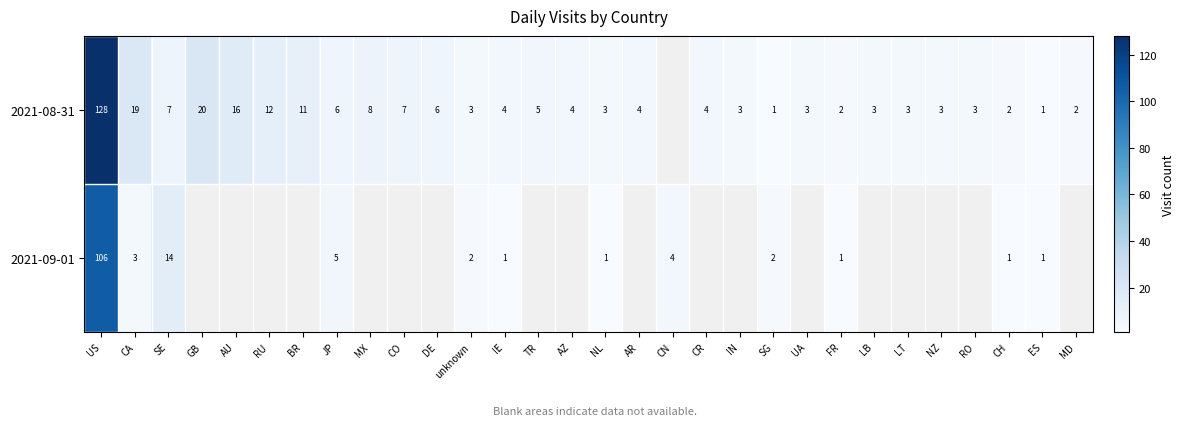

What is the difference between the 2021-09-01 values at SE and FR?

13